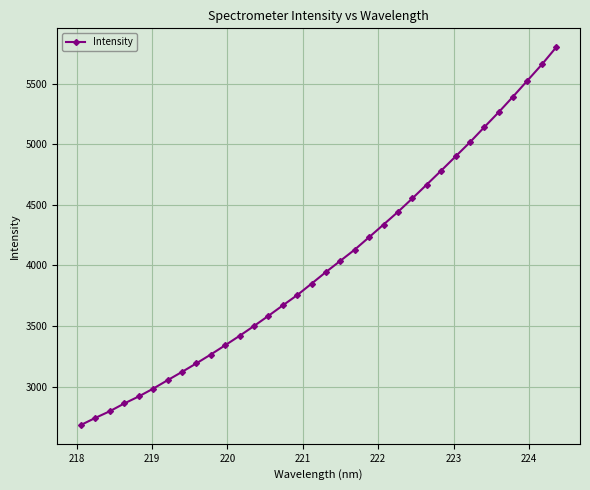

Count the number of categories in the chart.

34